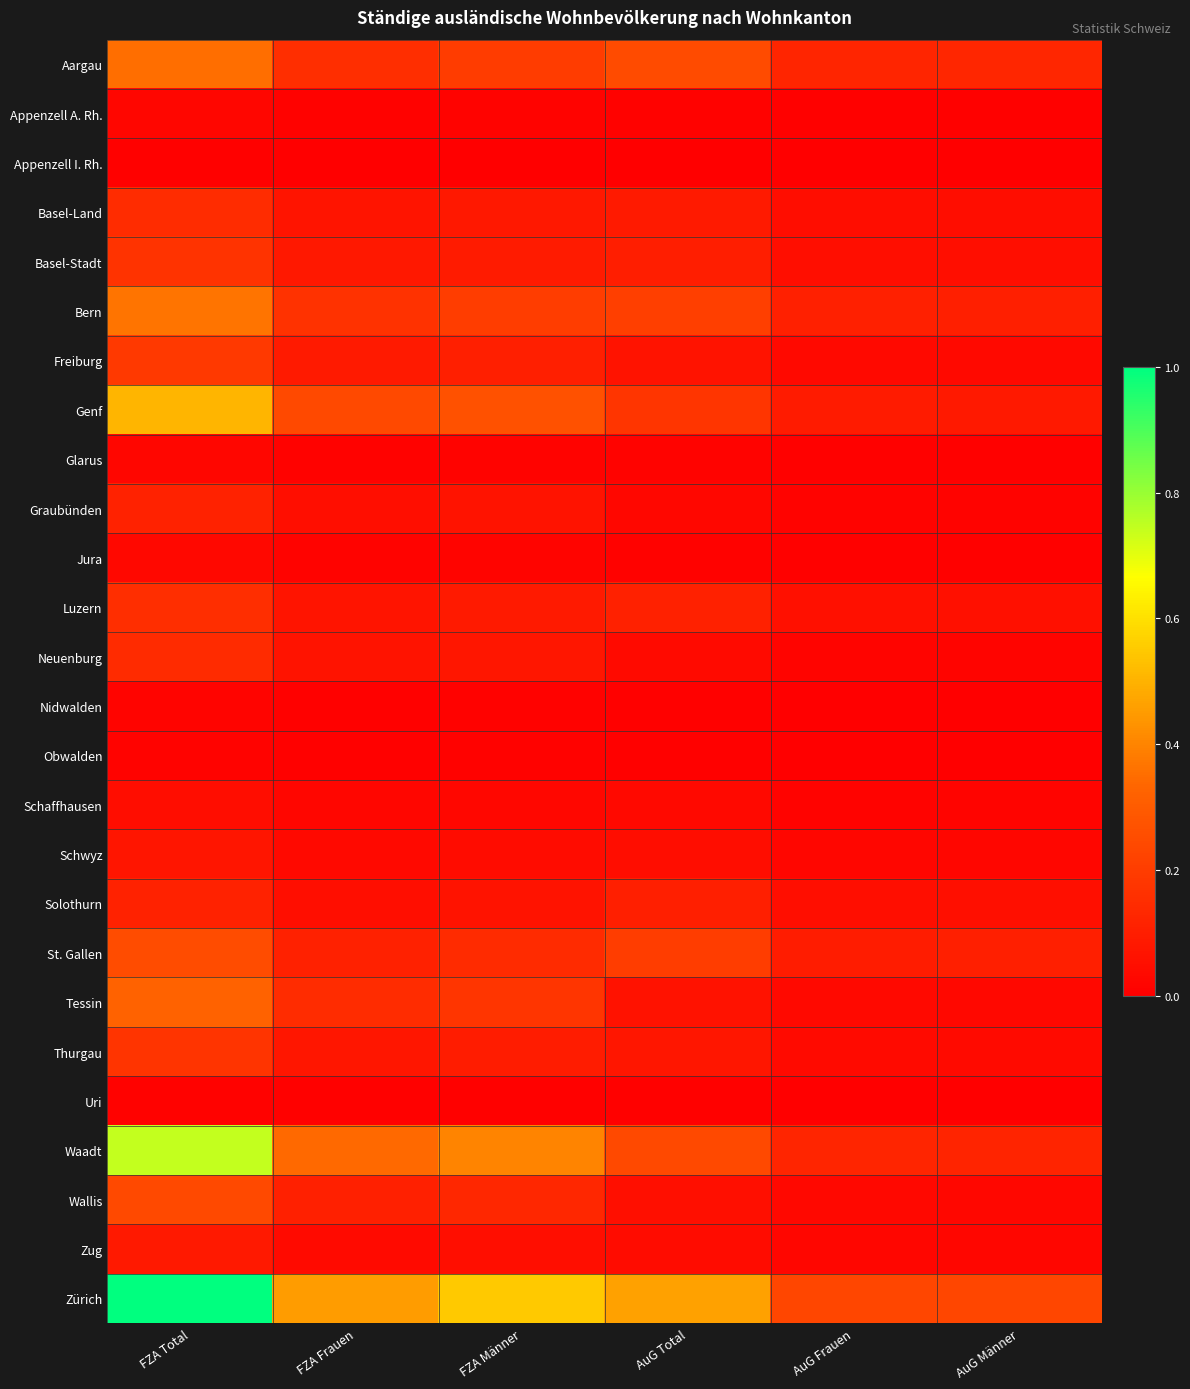

What is the greatest value displayed?

1.0